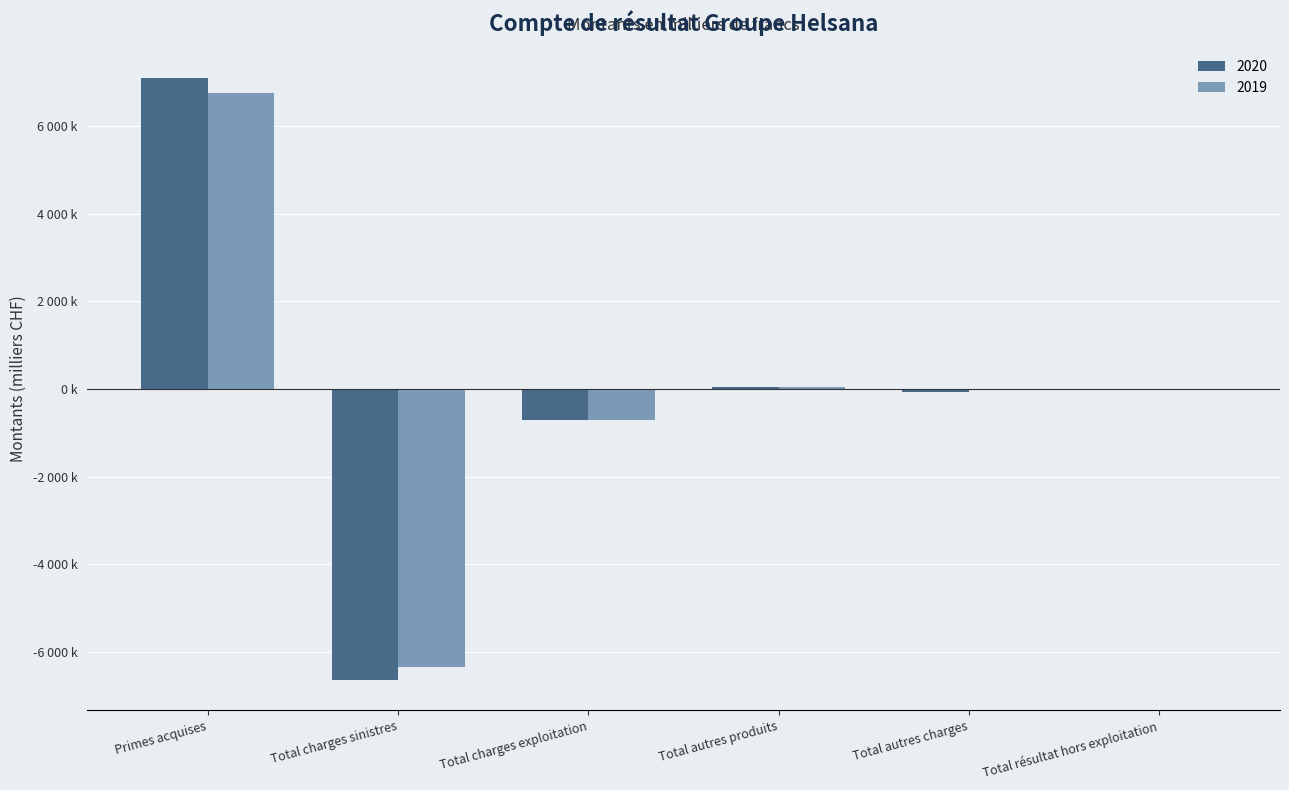

Which series changed the most between Total autres produits and Total autres charges?

2020